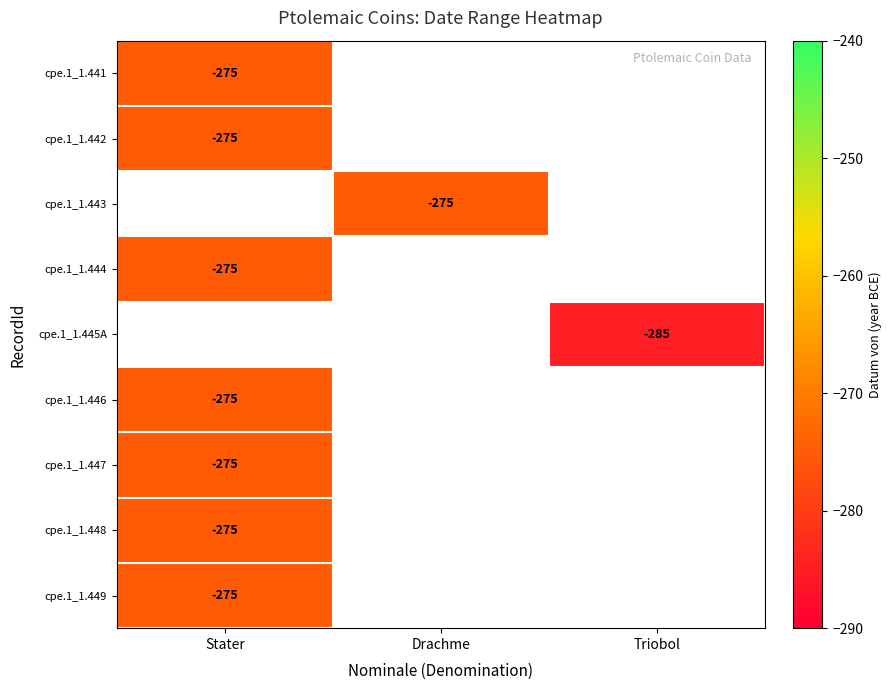

The cpe.1_1.444 series shows -275 at Stater. True or false?

True